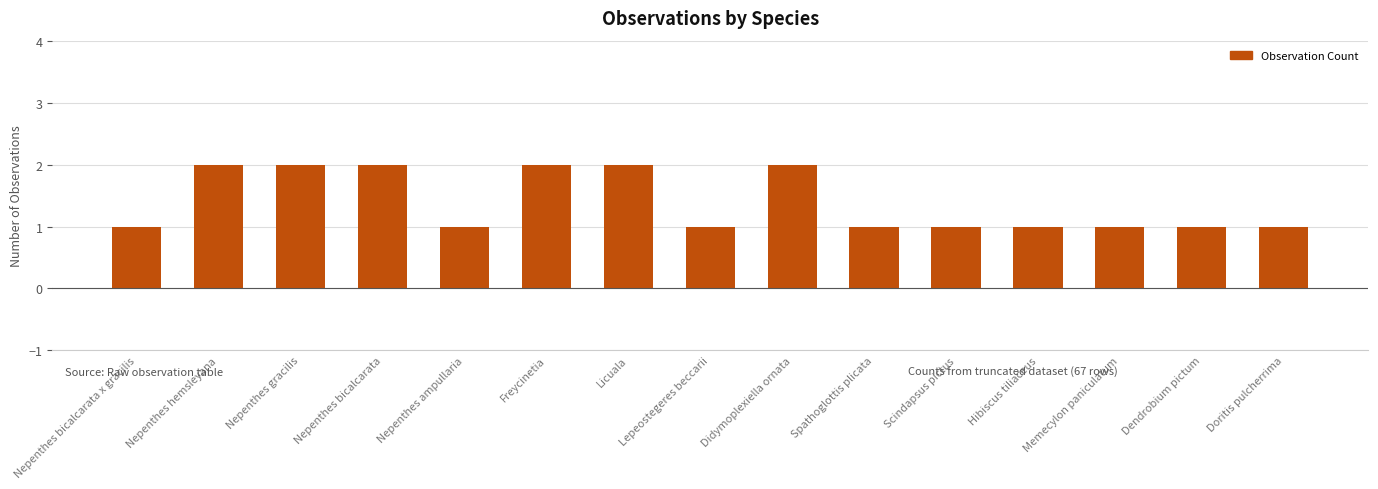

What is the difference between the maximum and second lowest values?

1